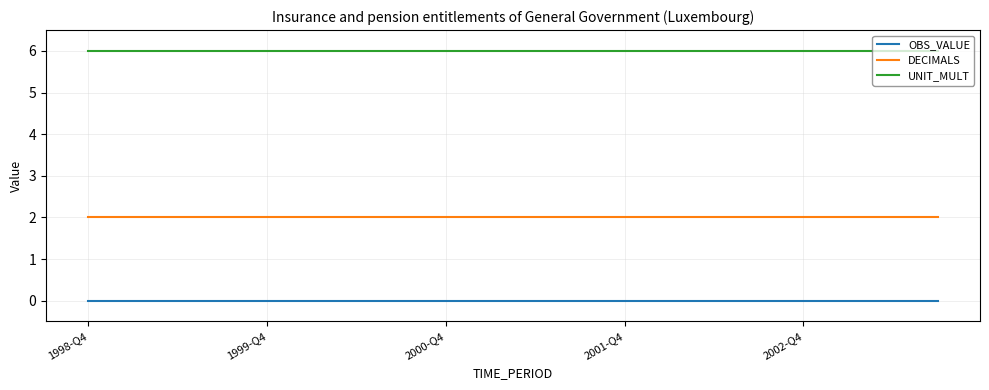

True or false: UNIT_MULT and OBS_VALUE intersect in this chart.

False